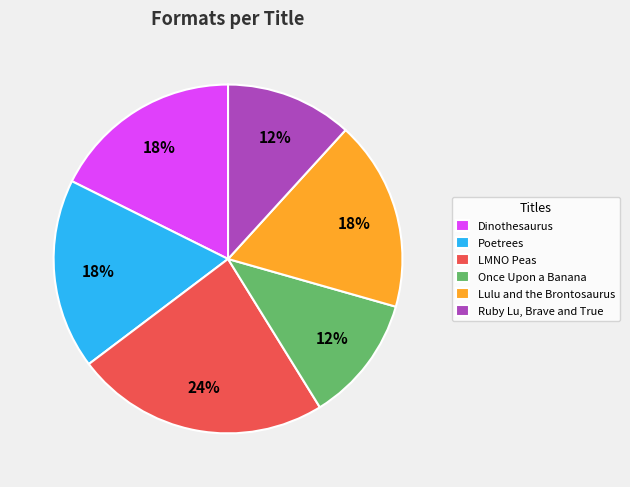

Does Dinothesaurus account for over 50% of the chart?

No